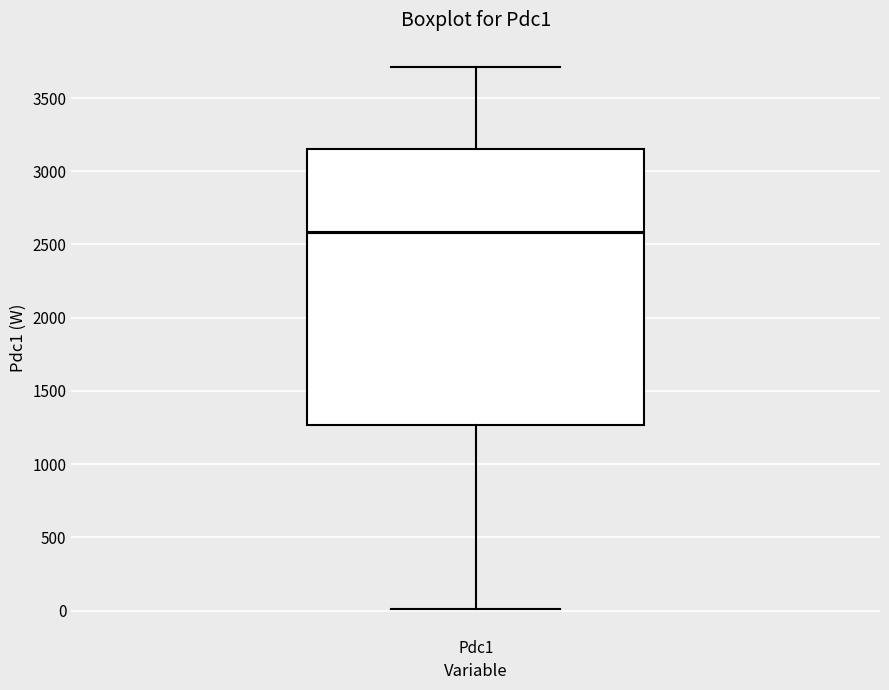

Read this box plot against the y-axis: the position of the median line, the range covered by the box, and the ends of both whiskers. The values are not printed on the chart, so give them approximately, as read against the axis.

median 2600, box 1250 to 3150, whiskers 0 to 3700